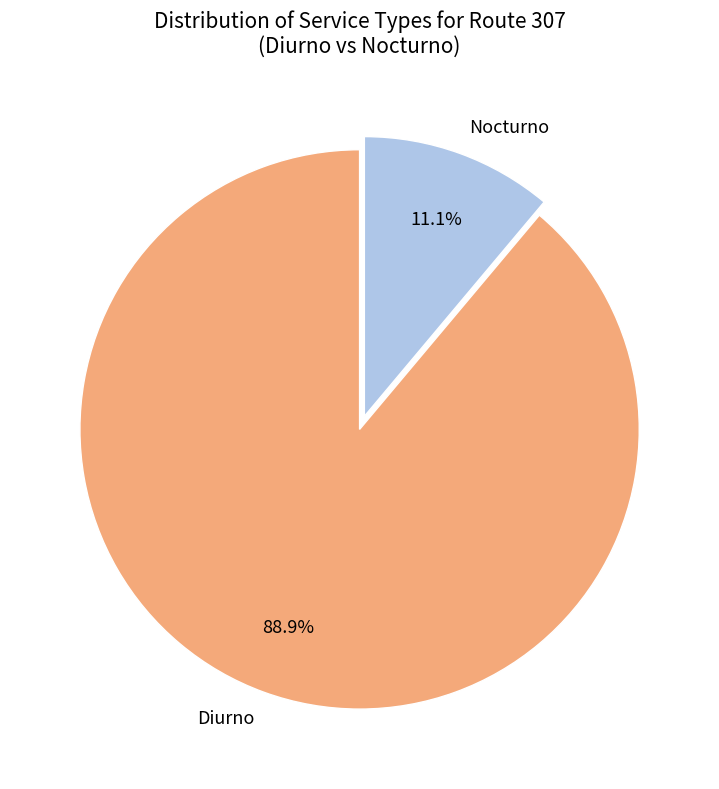

To the nearest percent, what is the average slice percentage?

50%